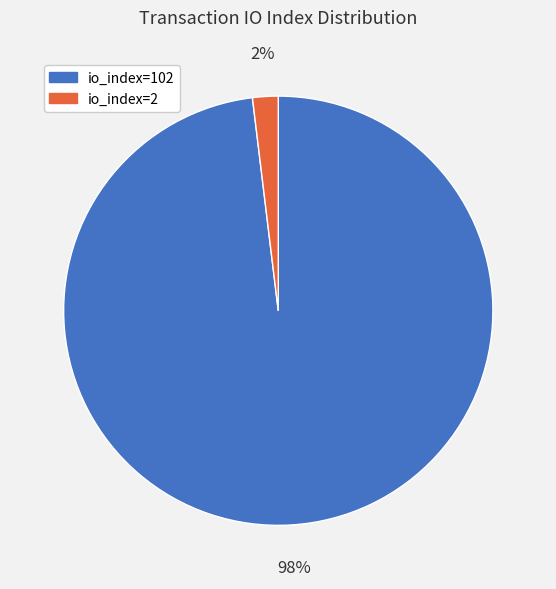

Count the number of slices in the pie.

2